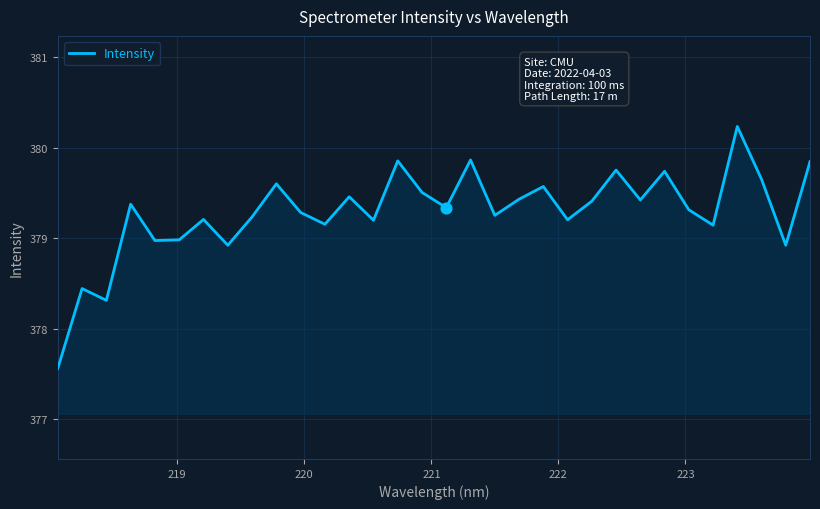

What is the minimum value shown in the chart?

377.6